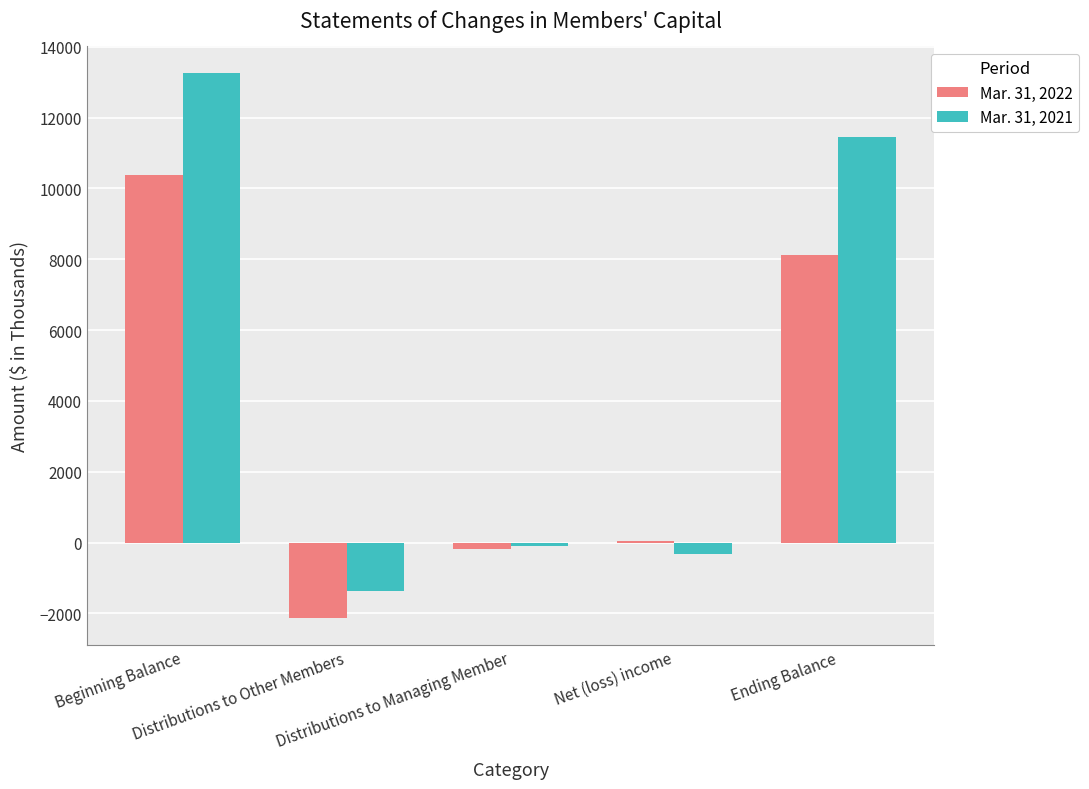

Which series has the largest total across all categories?

Mar. 31, 2021